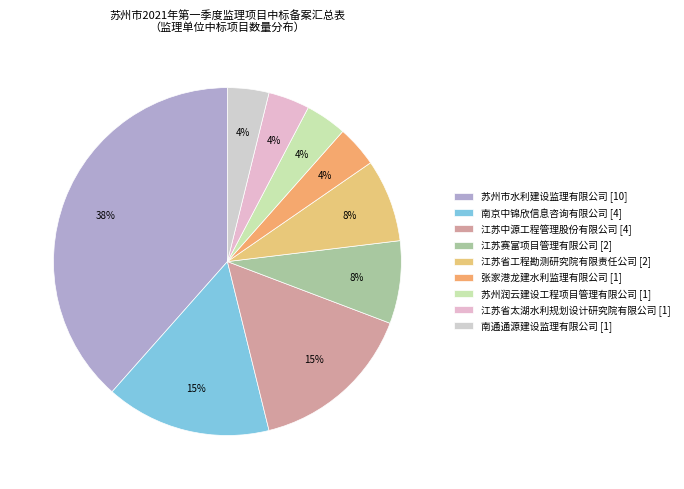

What percentage is the 张家港龙建水利监理有限公司 slice, to the nearest percent?

4%